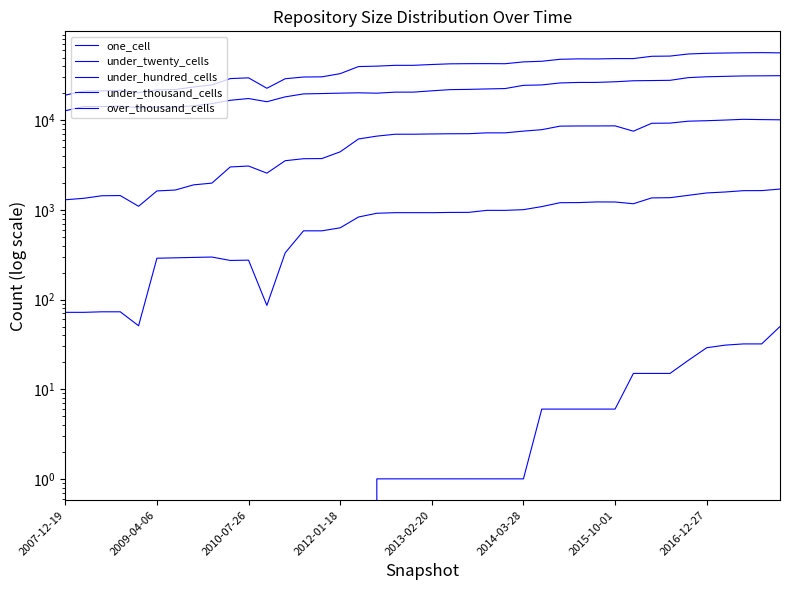

Rank the series at 38 from highest to lowest value.

under_twenty_cells, one_cell, under_hundred_cells, under_thousand_cells, over_thousand_cells